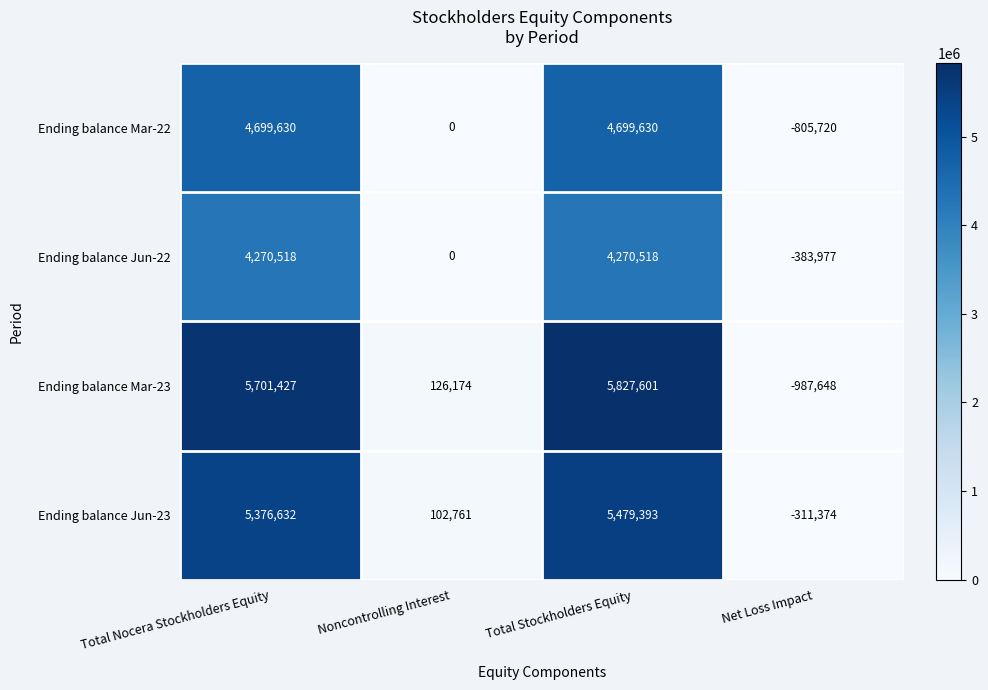

What is the average value of the Ending balance Jun-23 series?

2661853